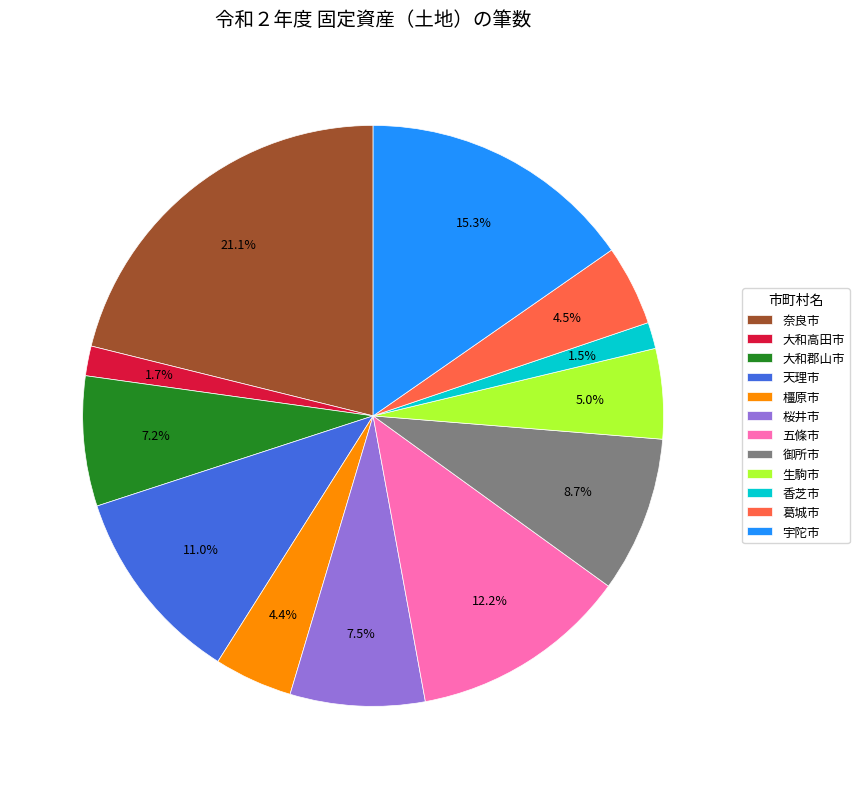

To the nearest percent, what is the average slice percentage?

8%